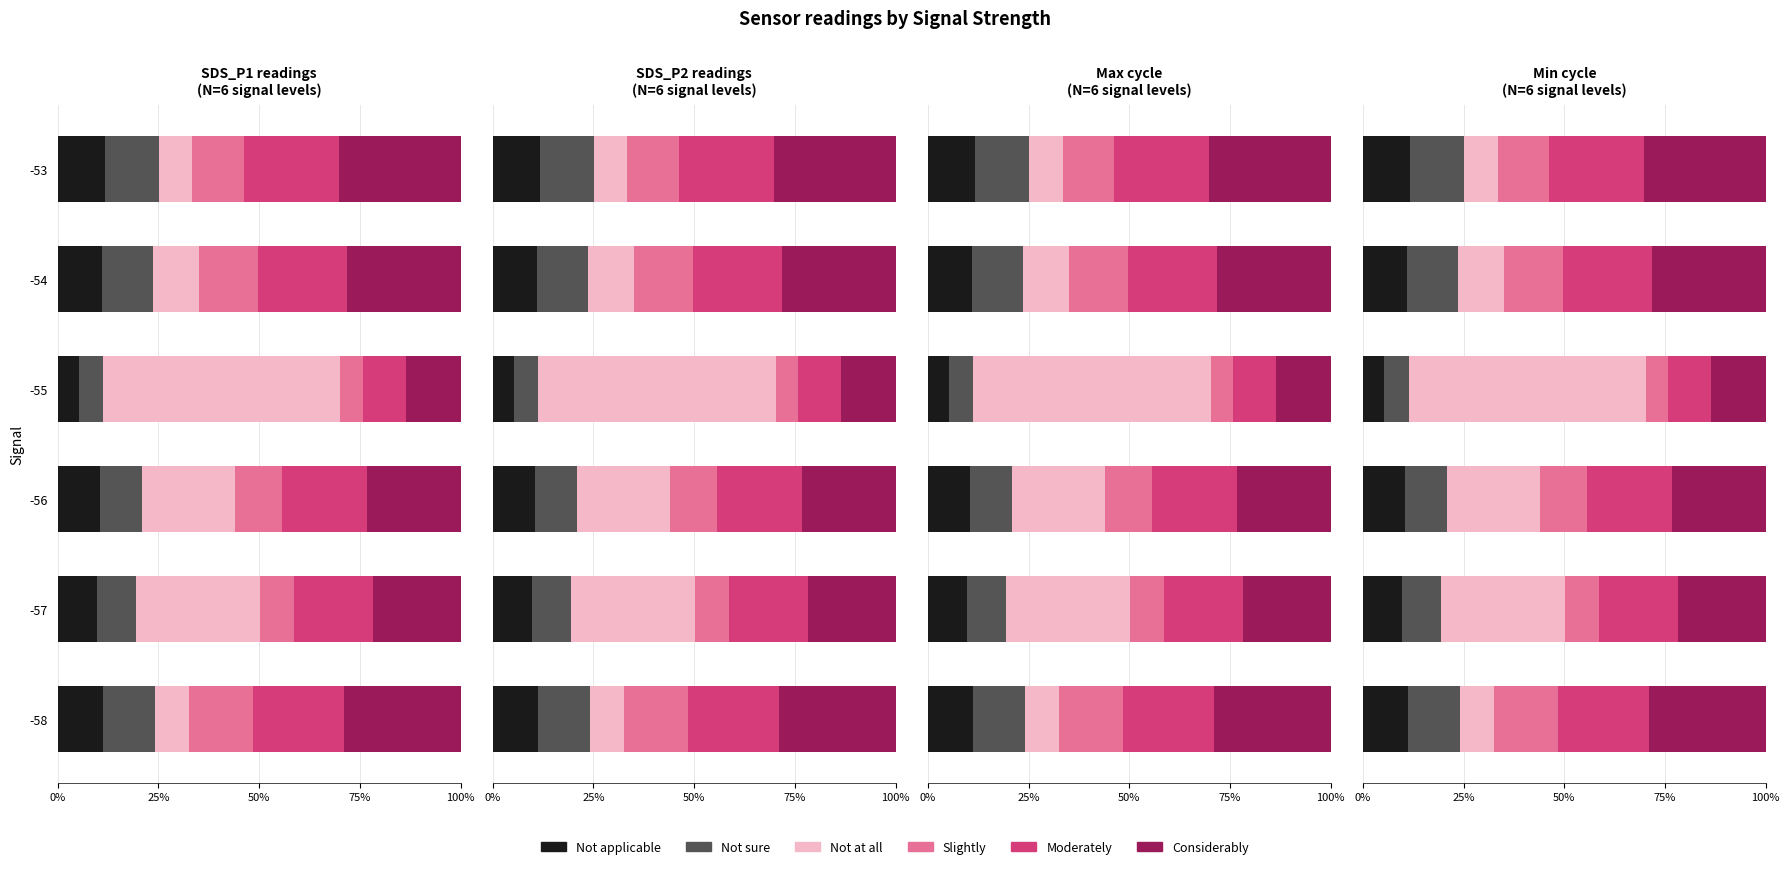

What is the average value of the Considerably series?

24.4